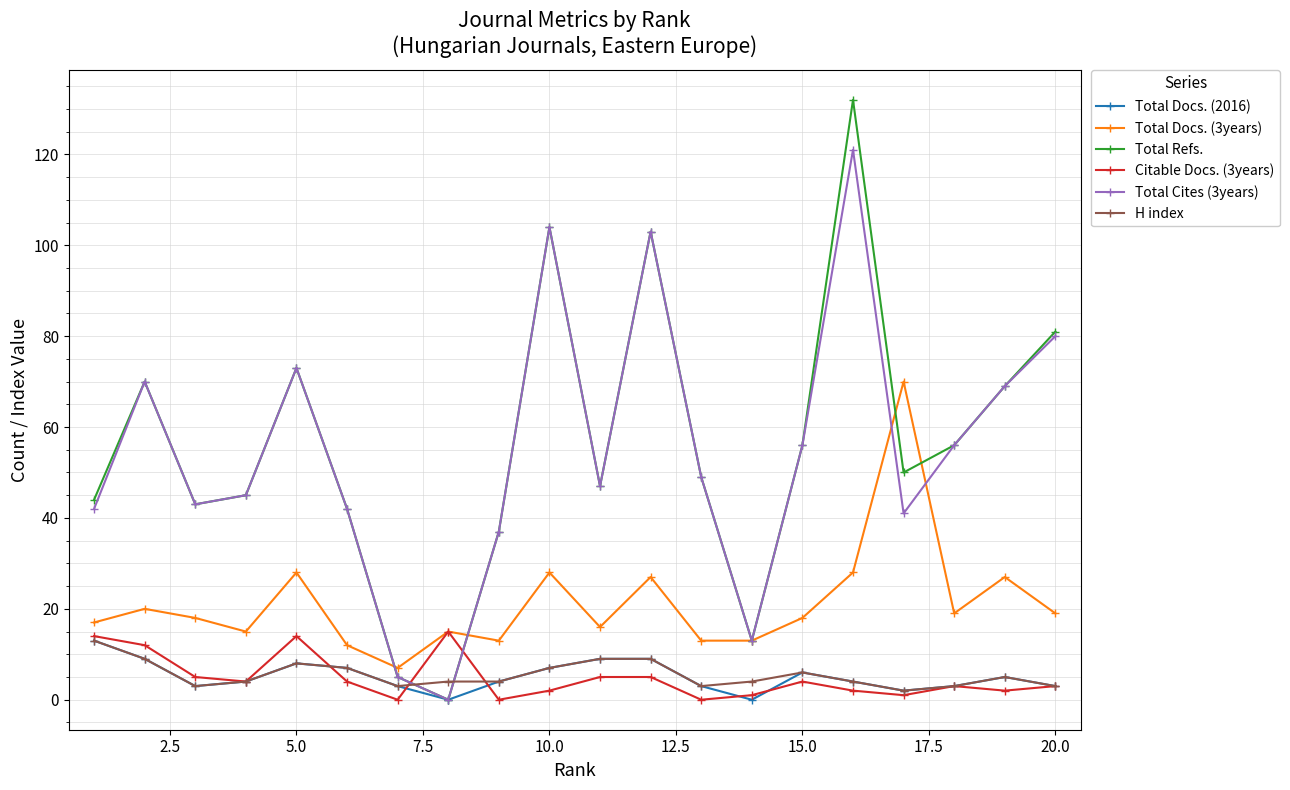

How many times do H index and Total Refs. cross each other?

2